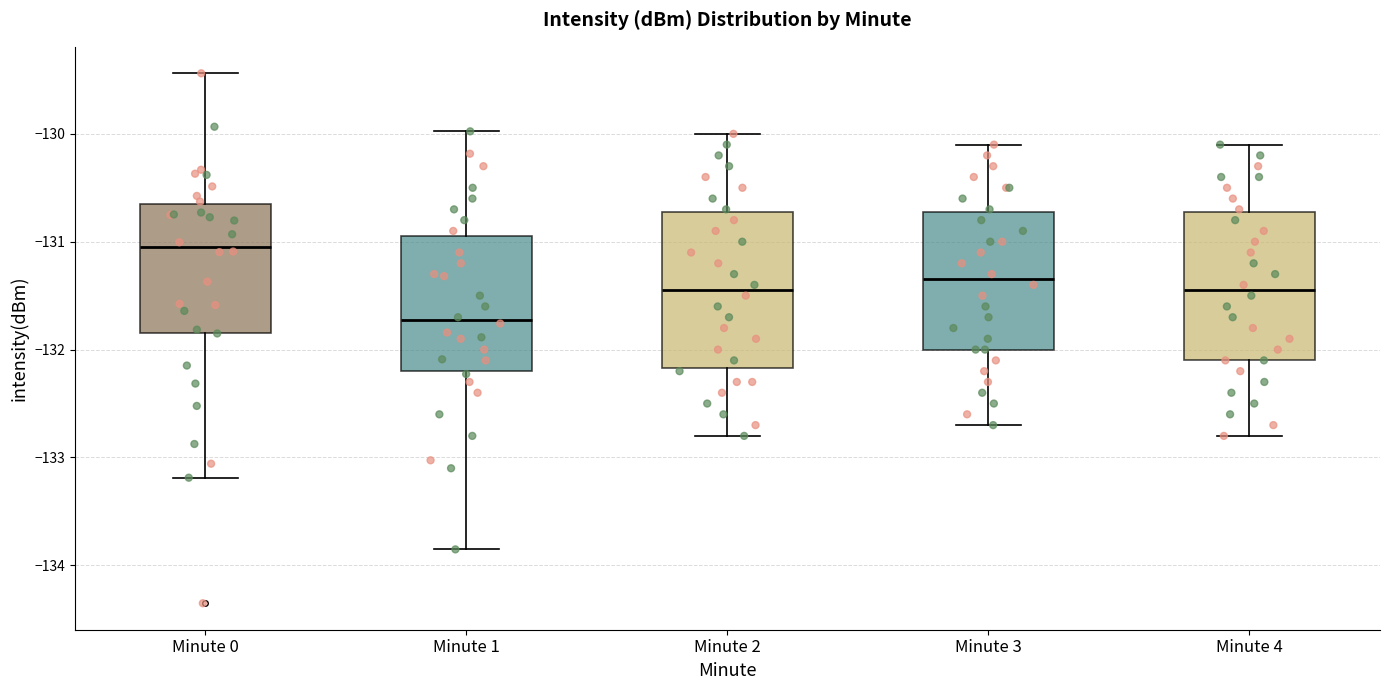

Reading left to right, transcribe this box plot: for each box, give where its median line is, the range the box spans, and where its two whiskers end, as read against the y-axis. The values are not printed on the chart, so give them approximately, as read against the axis.

Minute 0: median -131.0, box -131.8 to -130.7, whiskers -133.2 to -129.4
Minute 1: median -131.7, box -132.2 to -130.9, whiskers -133.9 to -130.0
Minute 2: median -131.4, box -132.2 to -130.7, whiskers -132.8 to -130.0
Minute 3: median -131.3, box -132.0 to -130.7, whiskers -132.7 to -130.1
Minute 4: median -131.4, box -132.1 to -130.7, whiskers -132.8 to -130.1